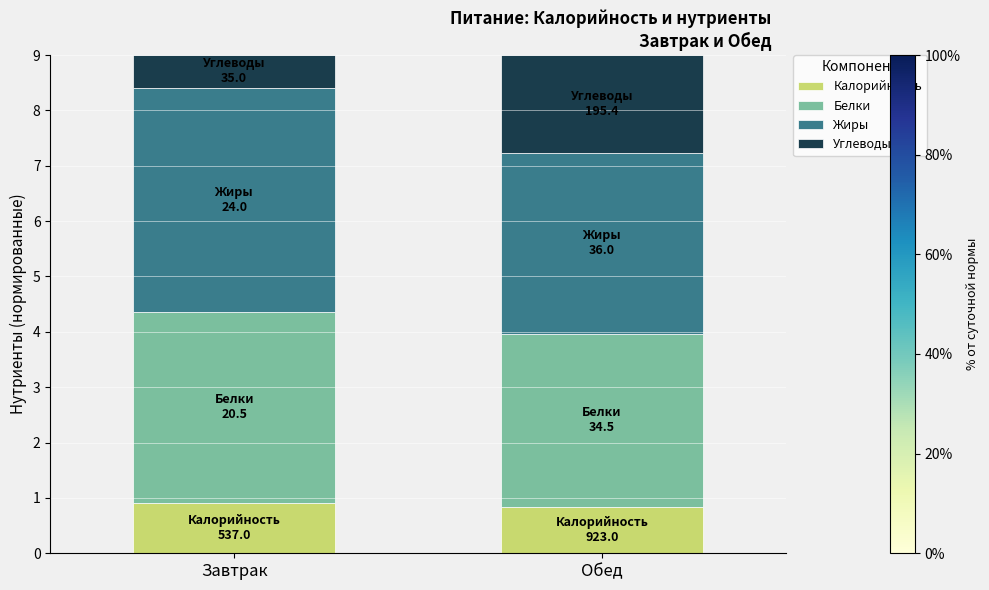

What is the total value across all series at Завтрак?

9.0